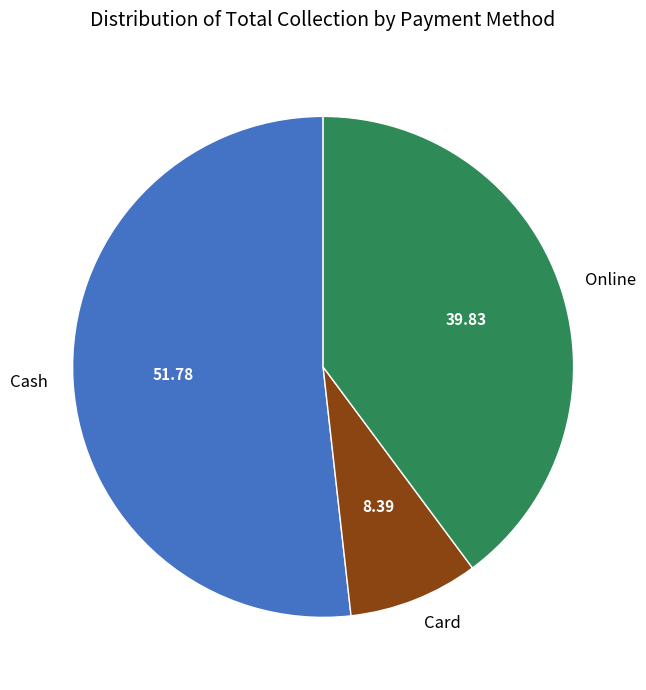

What is the majority slice?

Cash